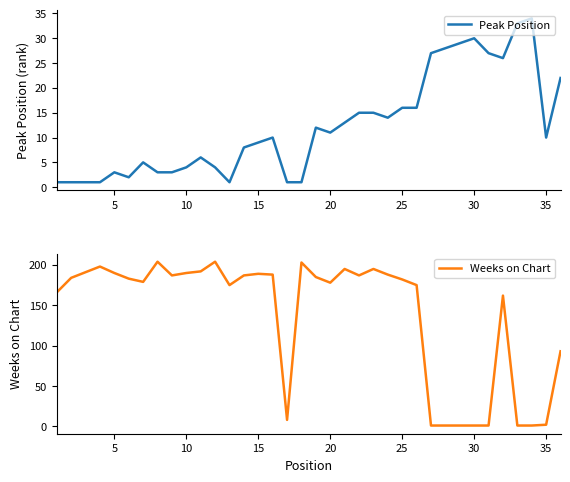

Which series ends up on top after the final intersection of Peak Position and Weeks on Chart?

Weeks on Chart